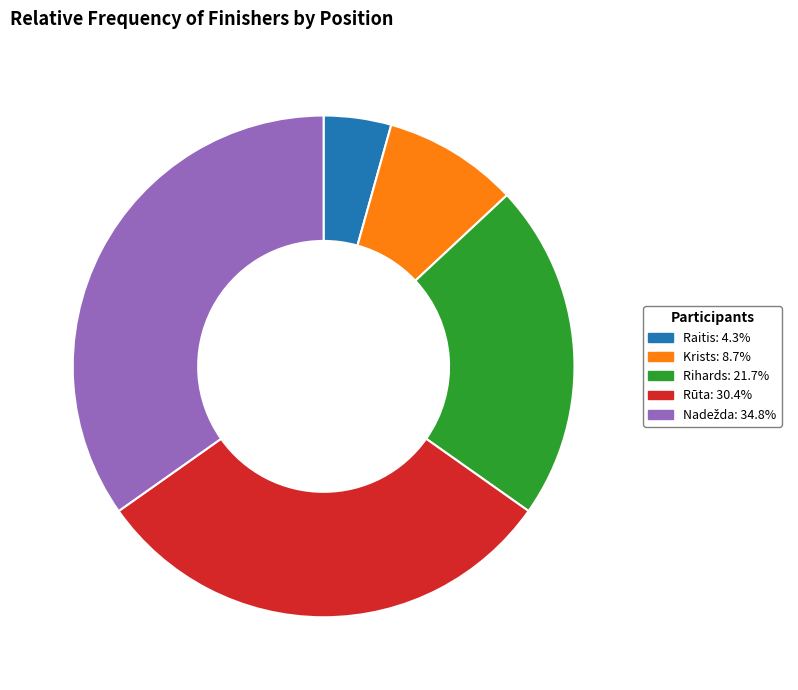

Is the sum of Raitis and Krists greater than half?

No